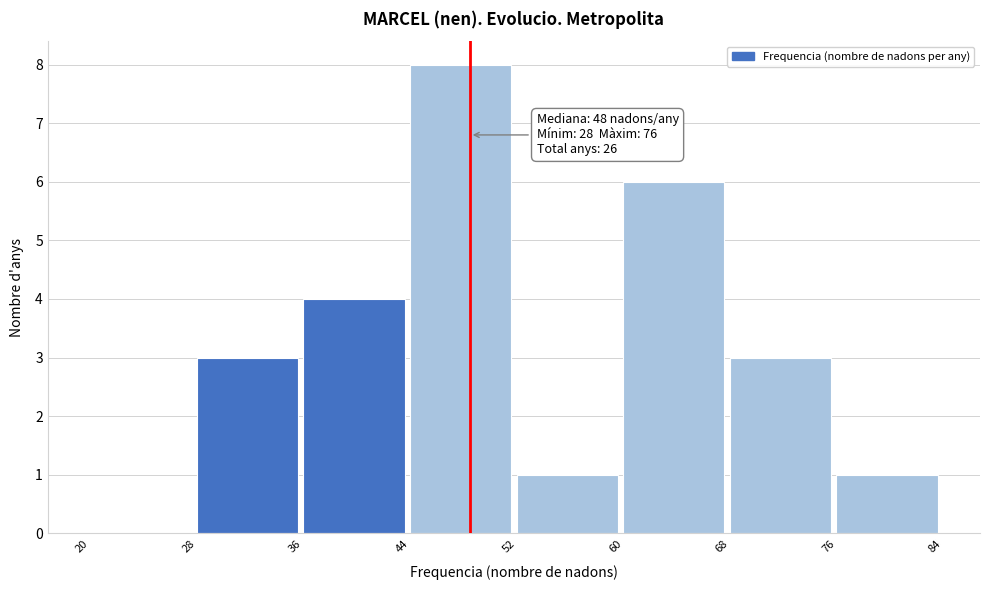

Which range on the x-axis has the tallest bar?

44 to 52